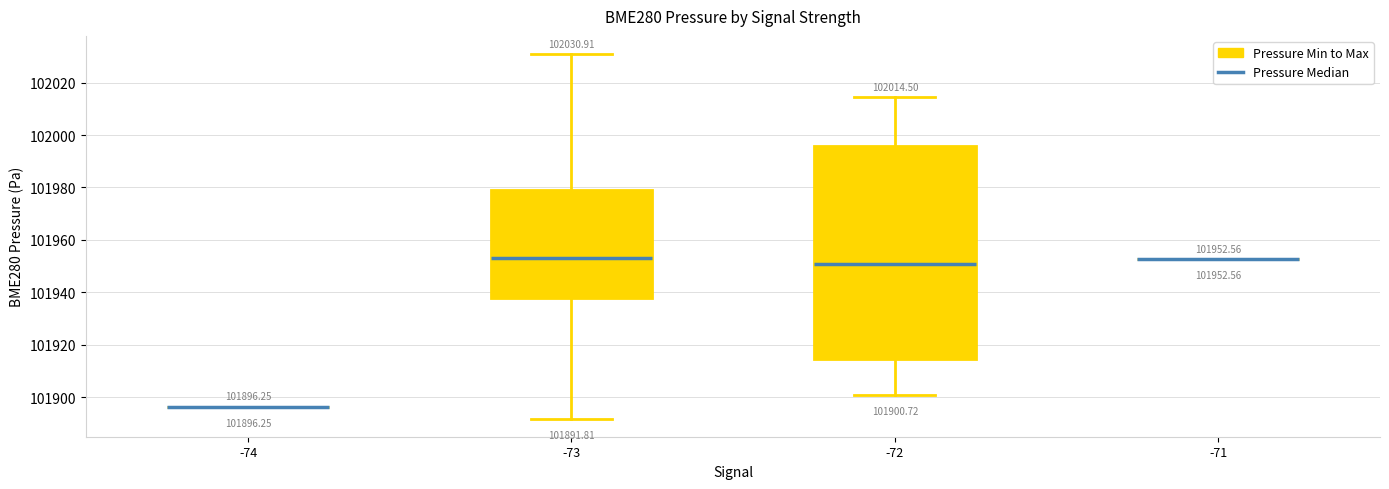

Comparing the boxes themselves (not the whiskers), which one is the tallest?

-72